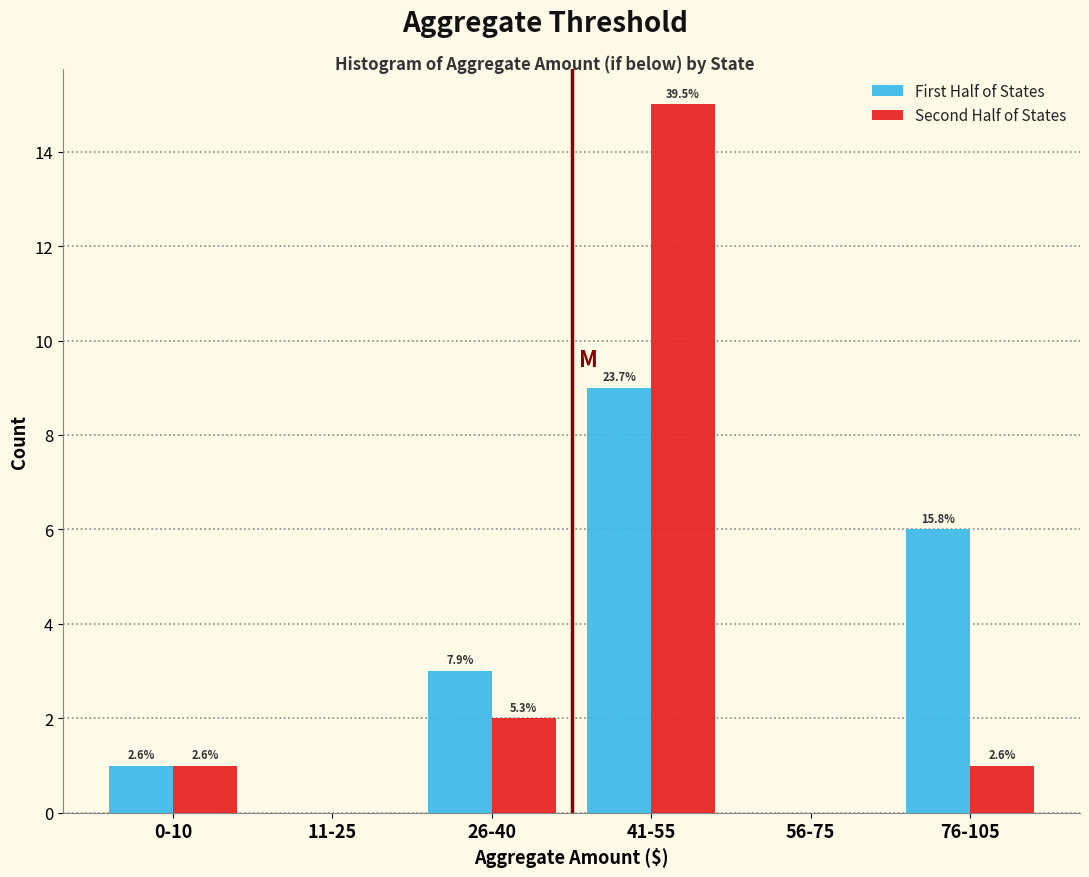

Does the chart contain stacked bars?

No